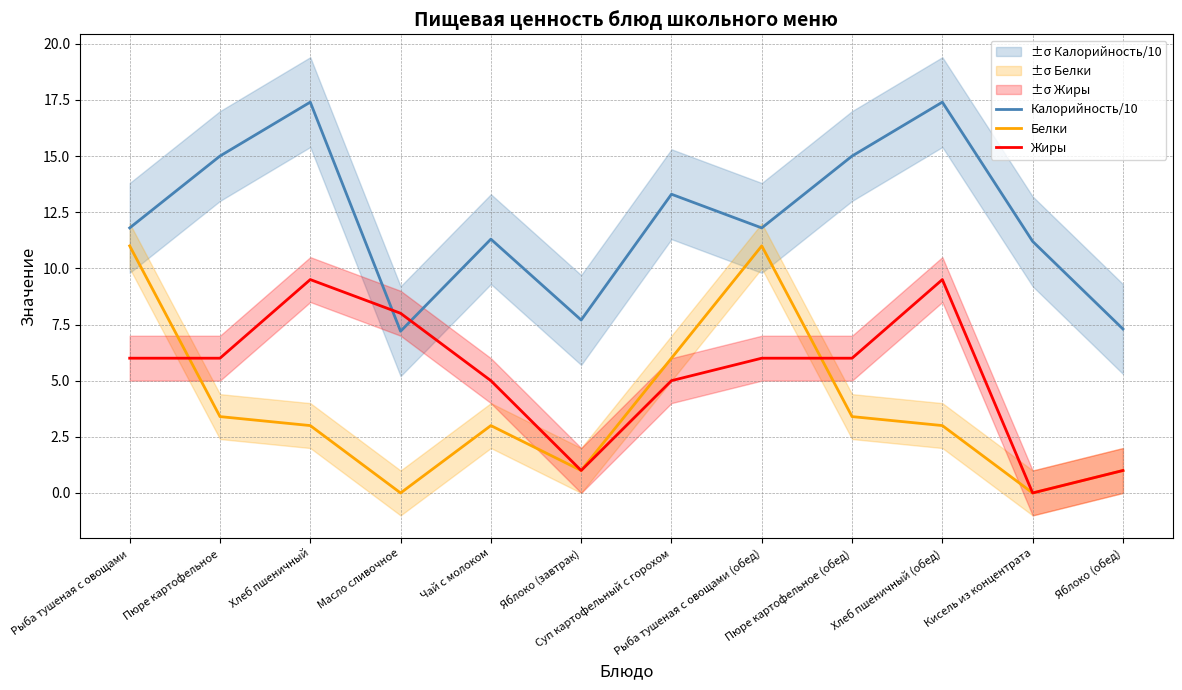

Which category has the lowest value across all series?

Масло сливочное